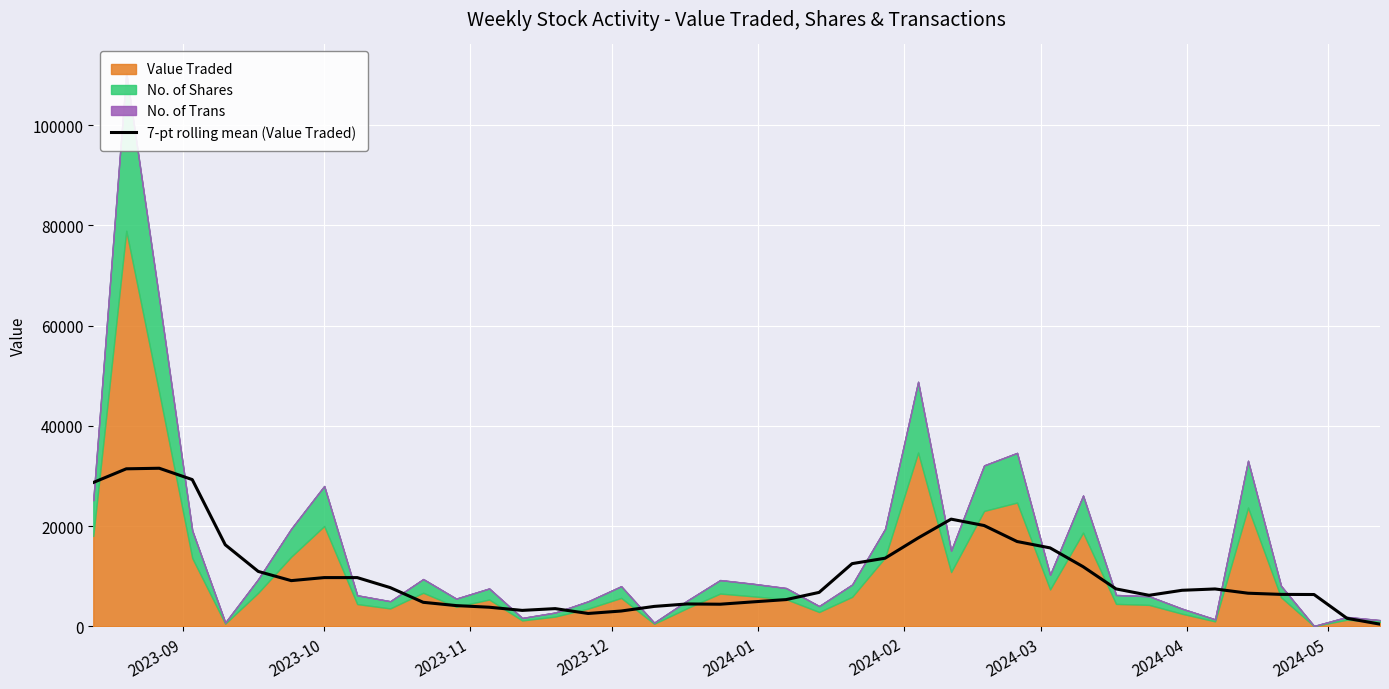

What is the maximum value for 7-pt rolling mean (Value Traded)?

31564.8